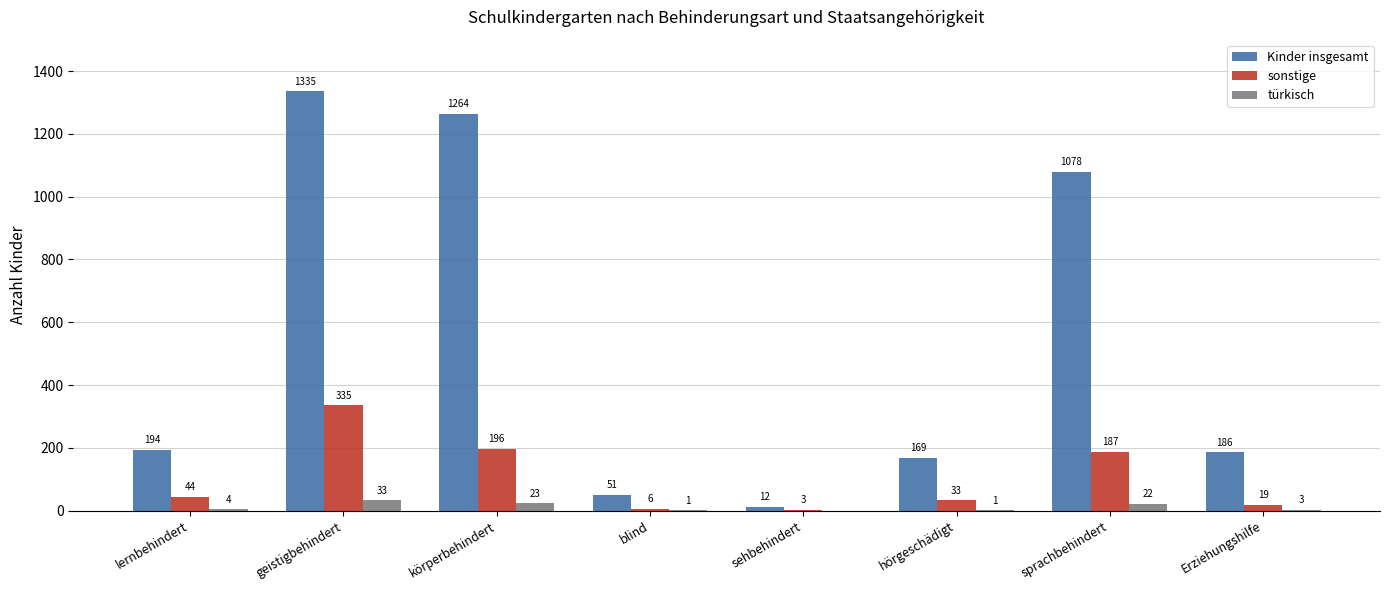

Are the bars horizontal?

No